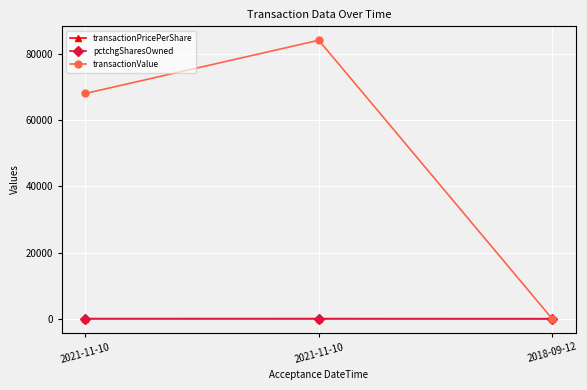

How many data points in pctchgSharesOwned are less than 1?

1